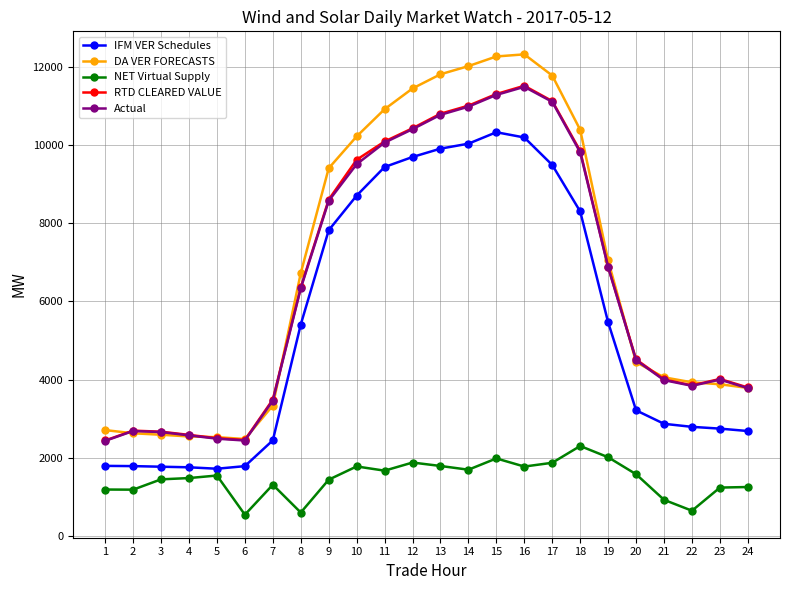

What is the difference between the maximum and minimum values in the RTD CLEARED VALUE series?

9094.9